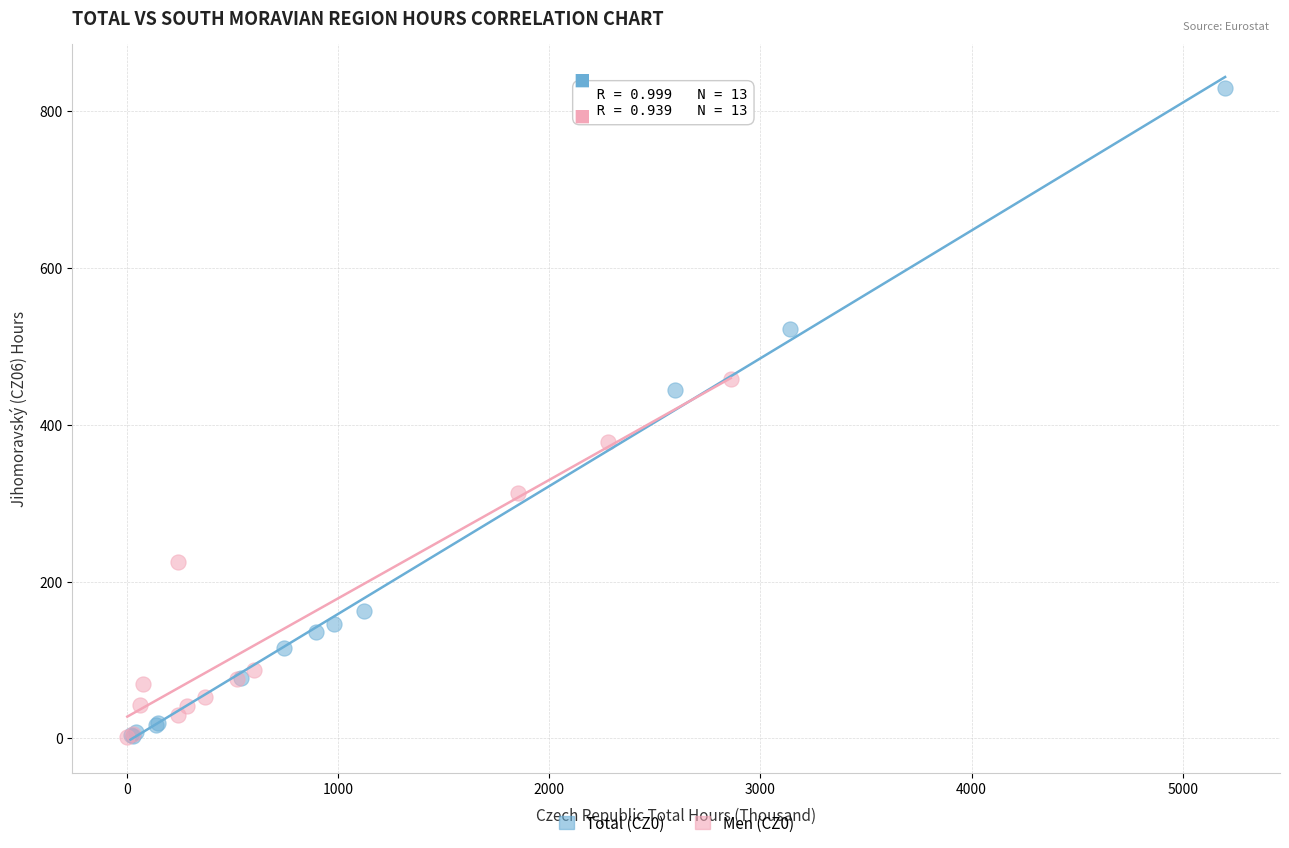

Which series reaches the maximum Y coordinate?

Total (CZ0)